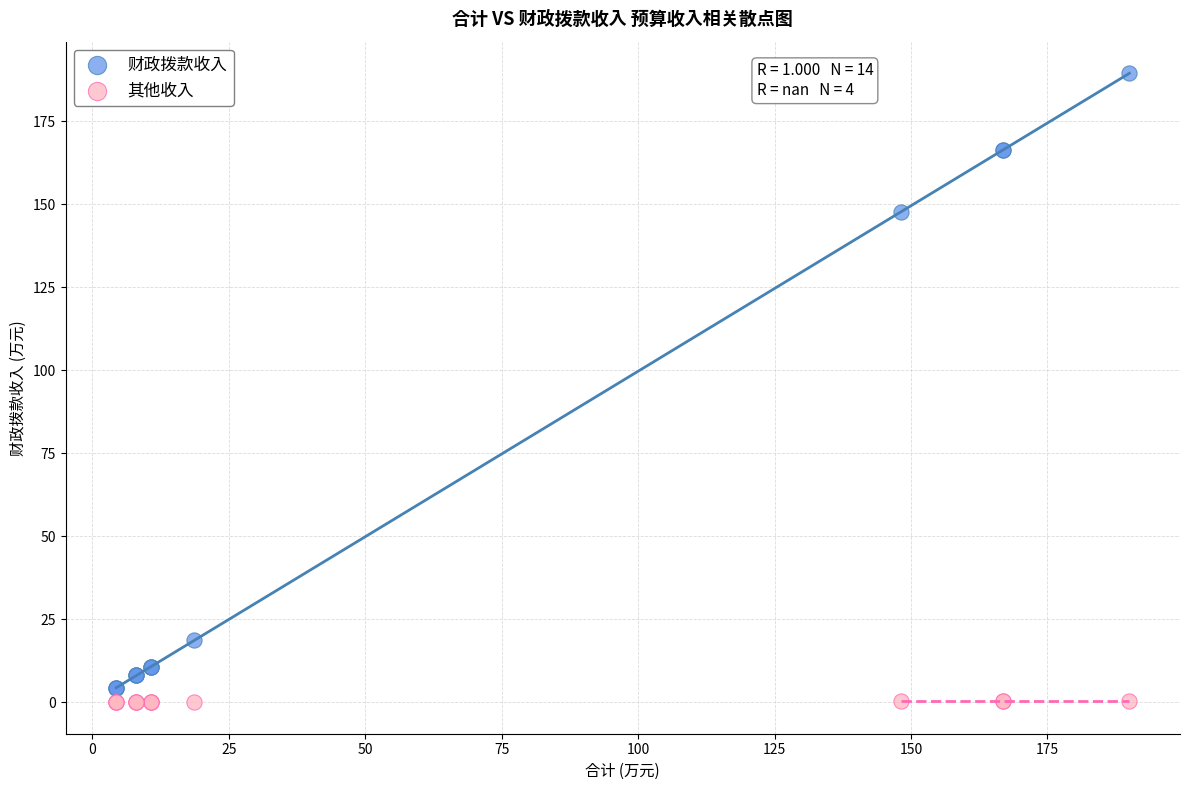

Which series reaches the maximum Y coordinate?

财政拨款收入